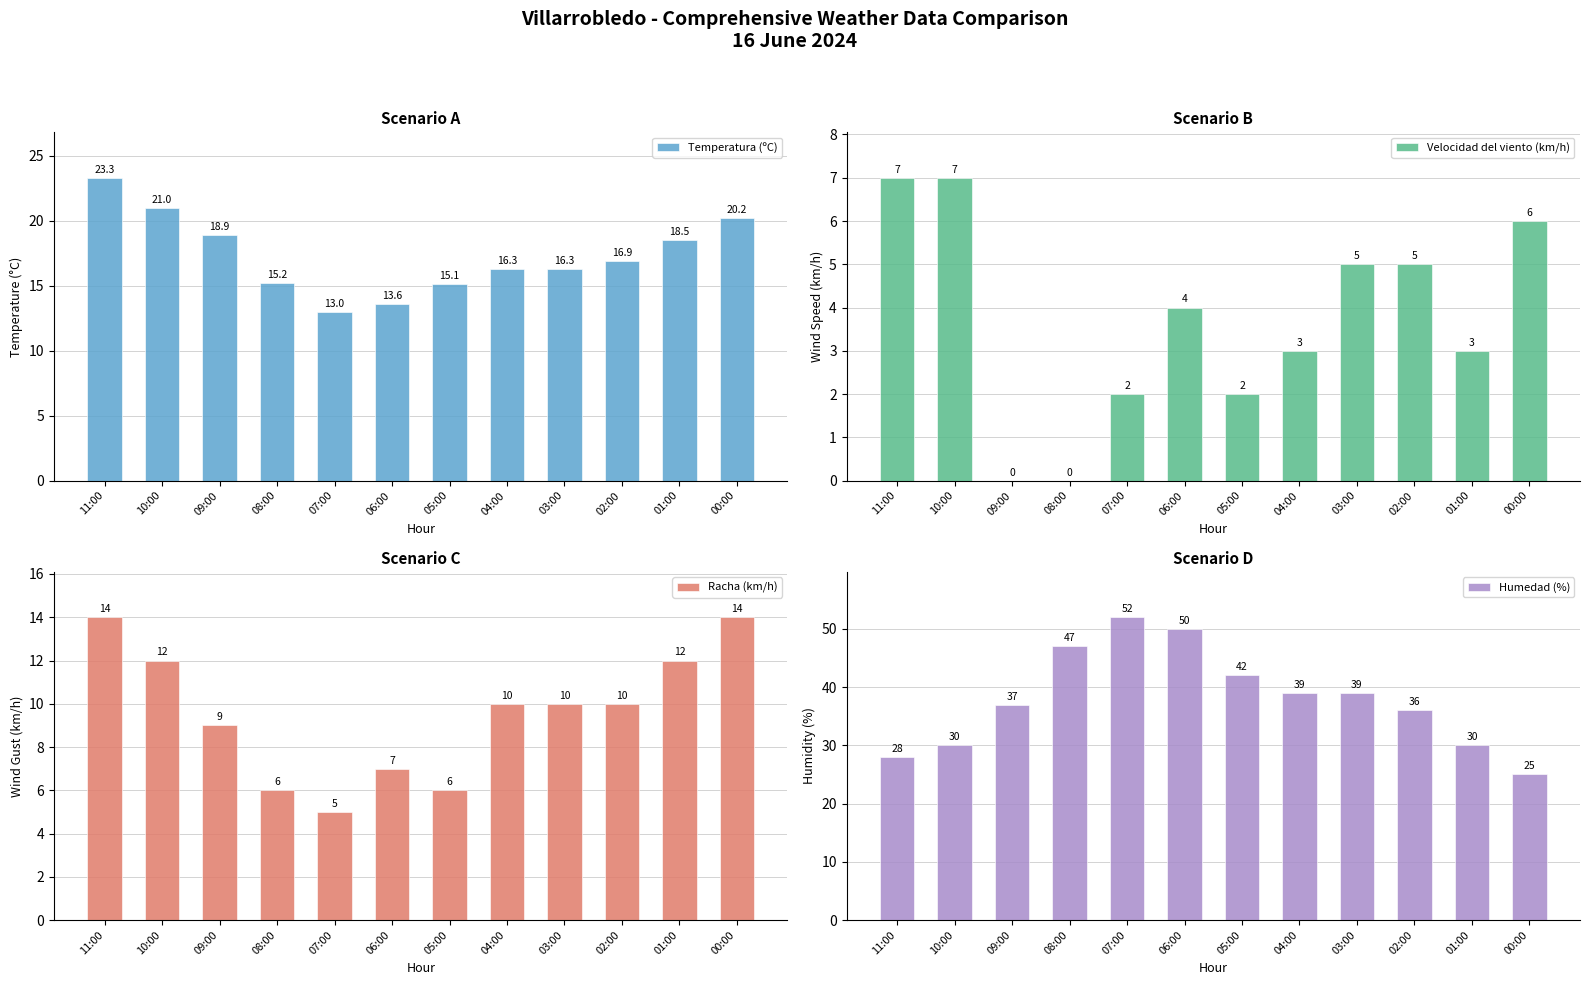

What is the difference between the Humedad (%) values at 03:00 and 10:00?

9